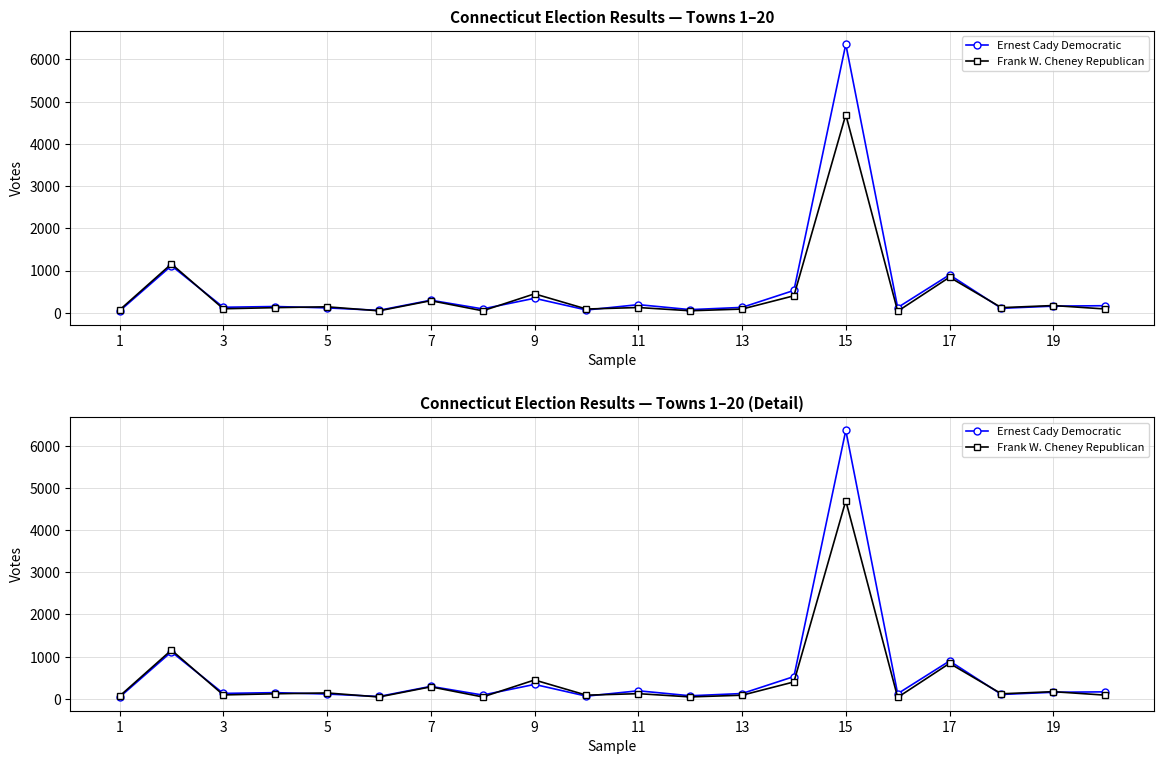

What is the lowest value of the Frank W. Cheney Republican series?

36